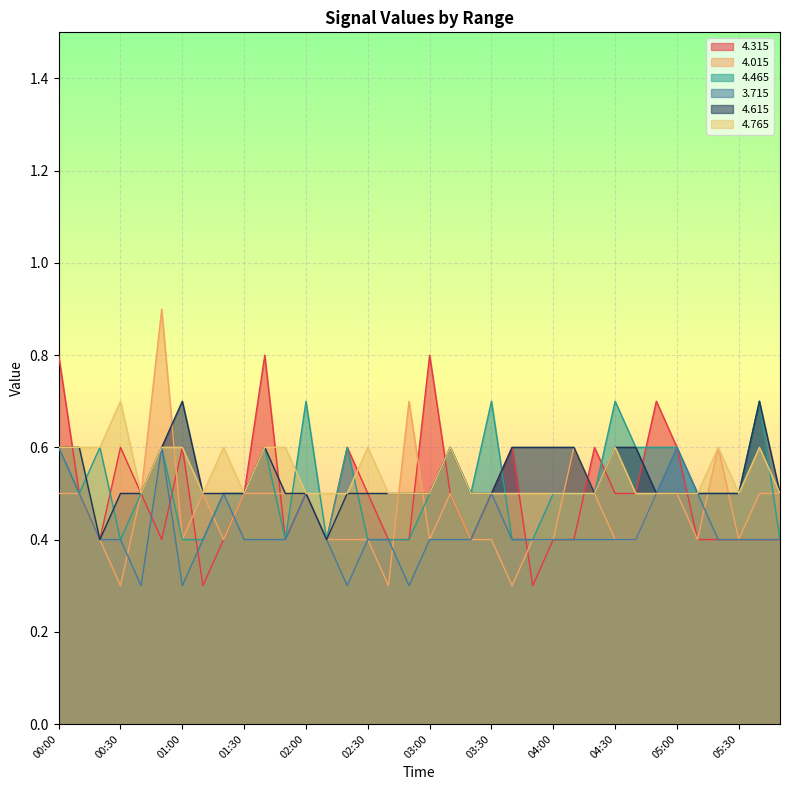

Is the value of   4.615 at 01:50 greater than the value of   4.465 at 00:10?

No